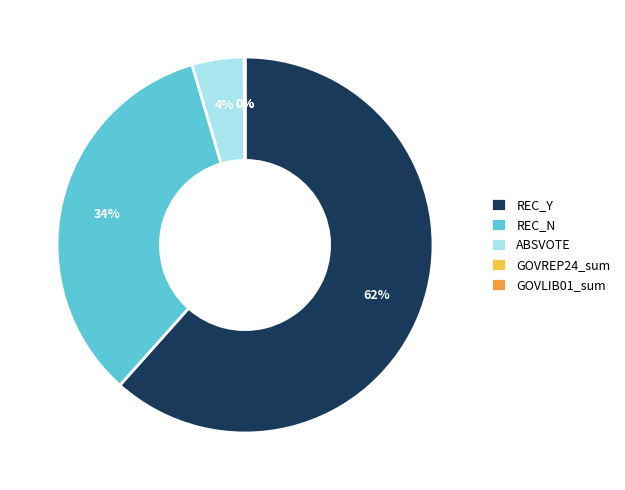

Which category has the biggest portion of the pie?

REC_Y